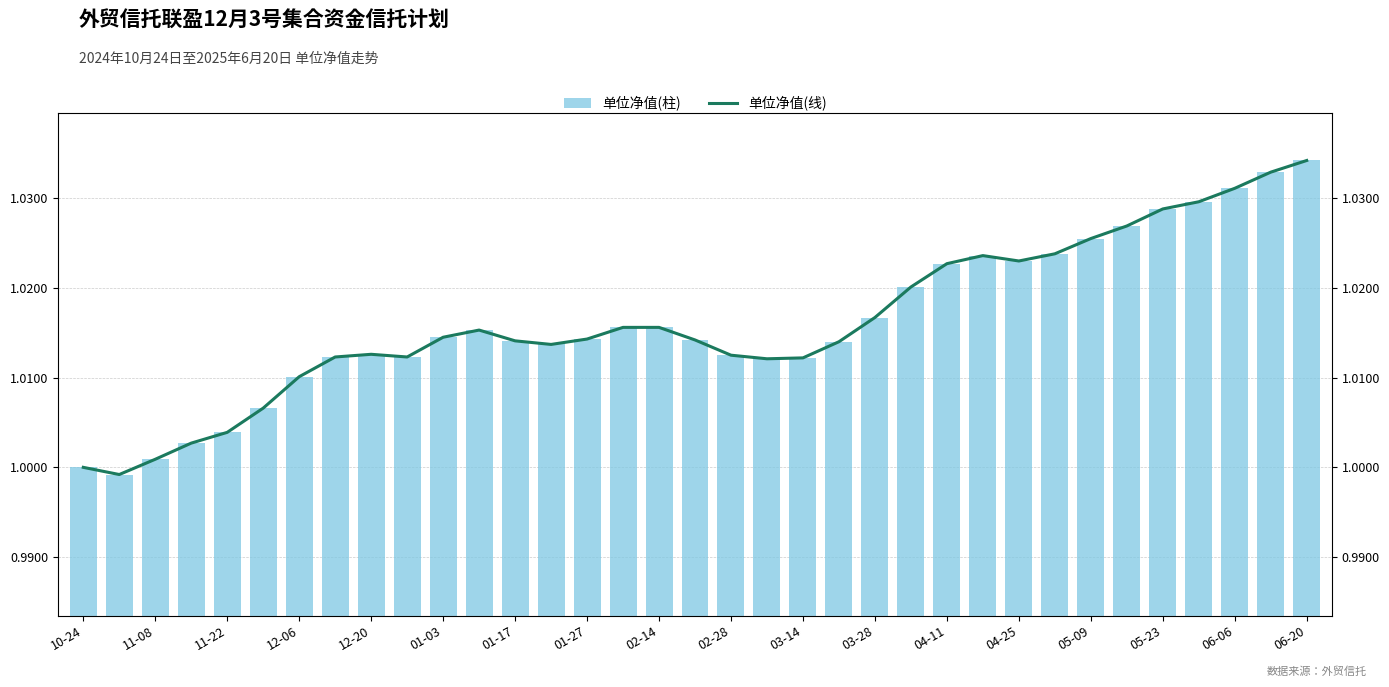

How many data points in 单位净值(线) are less than 1?

1